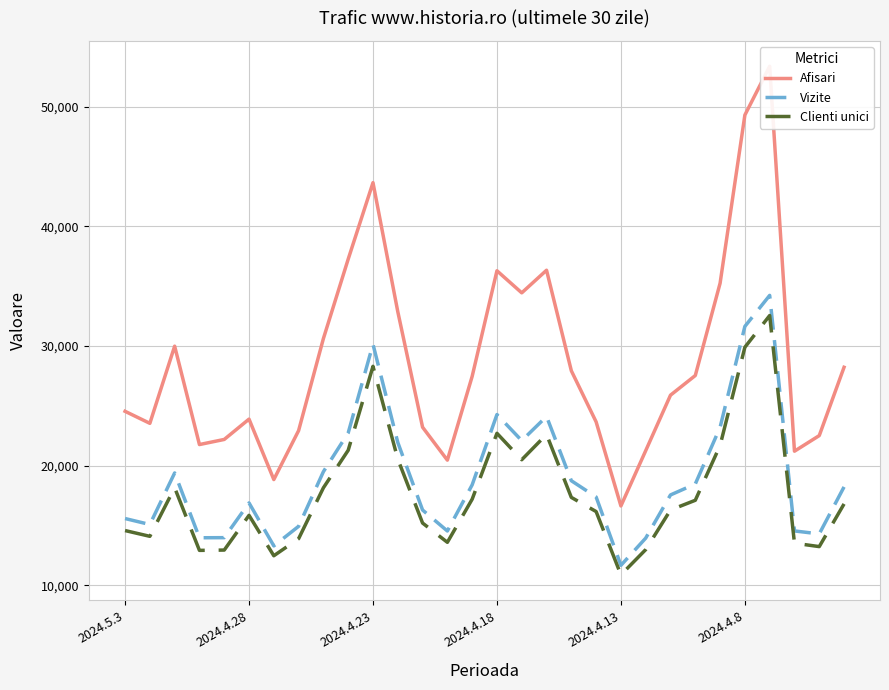

Count the number of categories in the chart.

30